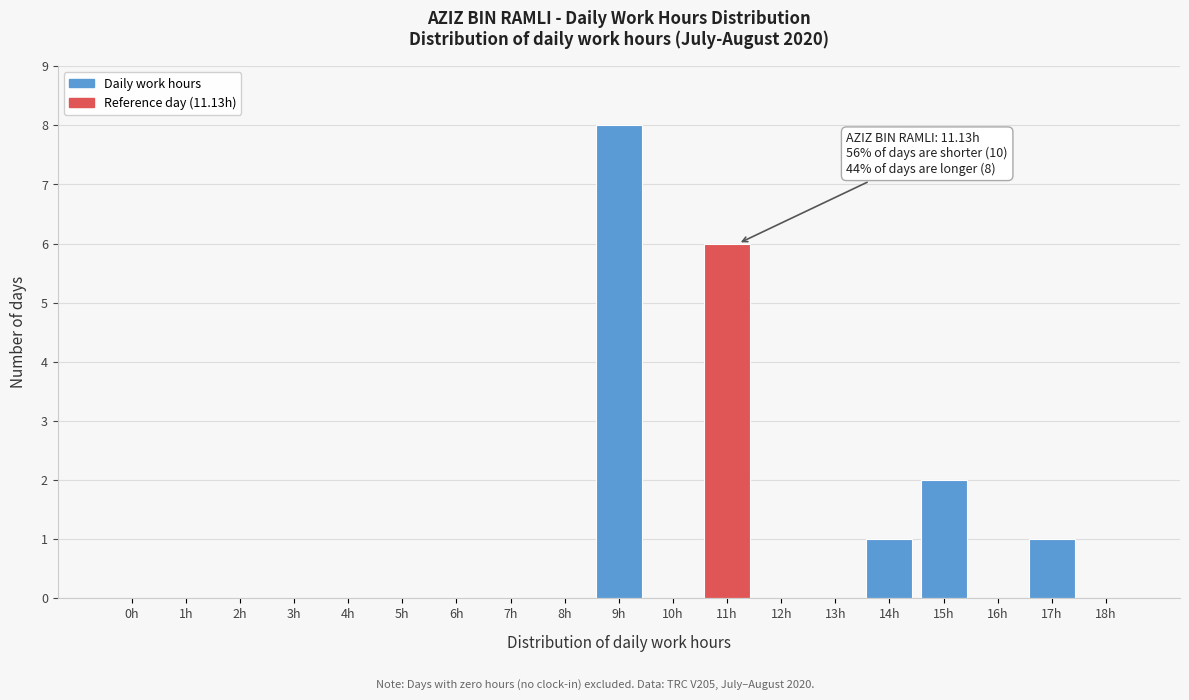

Reading left to right, transcribe all the data shown in this chart.

0h=0	1h=0	2h=0	3h=0	4h=0	5h=0	6h=0	7h=0	8h=0	9h=8	10h=0	11h=6	12h=0	13h=0	14h=1	15h=2	16h=0	17h=1	18h=0